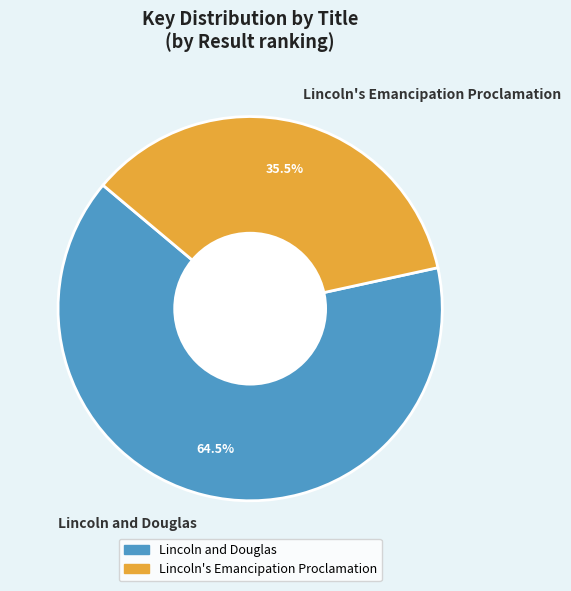

How many segments does this pie chart have?

2